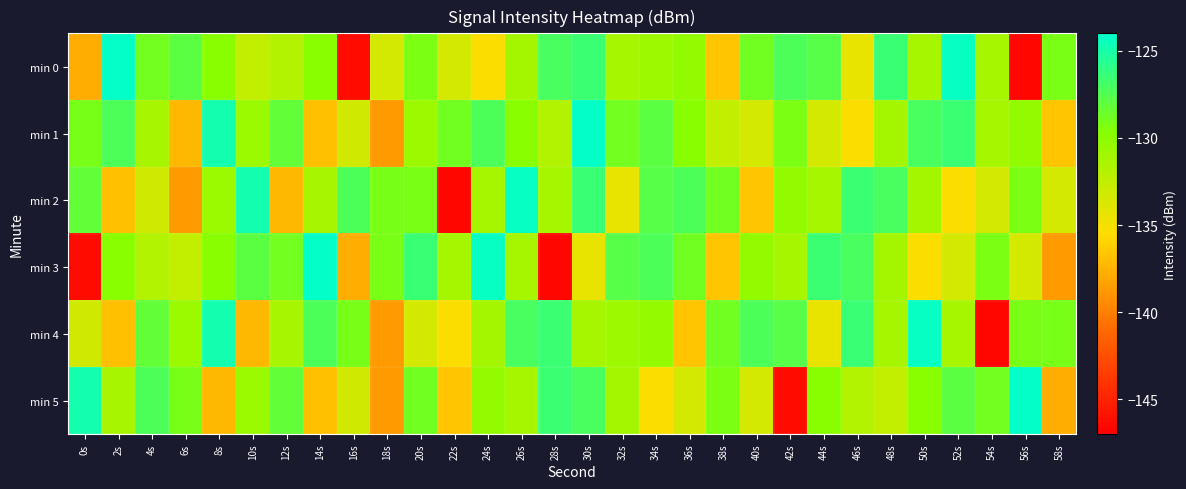

Between 12s and 26s, which series saw the biggest shift?

min 2